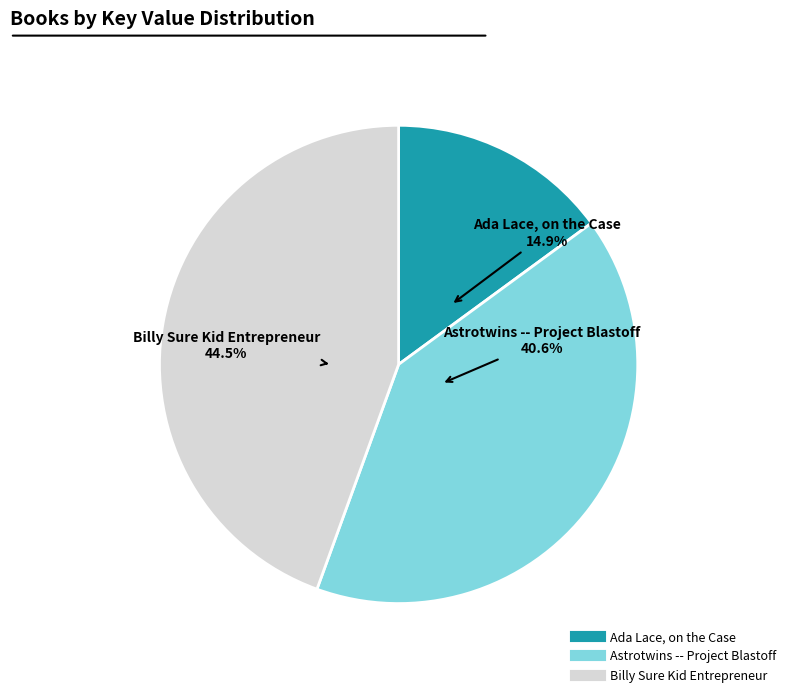

What percentage is the Ada Lace, on the Case slice, to the nearest percent?

15%